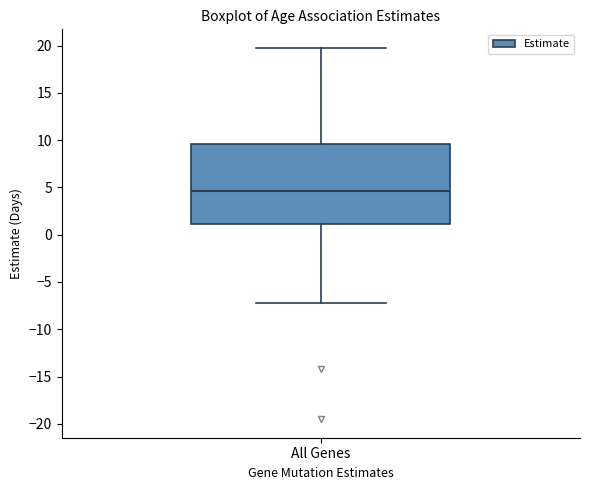

Read this box plot against the y-axis: the position of the median line, the range covered by the box, and the ends of both whiskers. The values are not printed on the chart, so give them approximately, as read against the axis.

median 4.5, box 1.0 to 9.5, whiskers -7.0 to 19.5